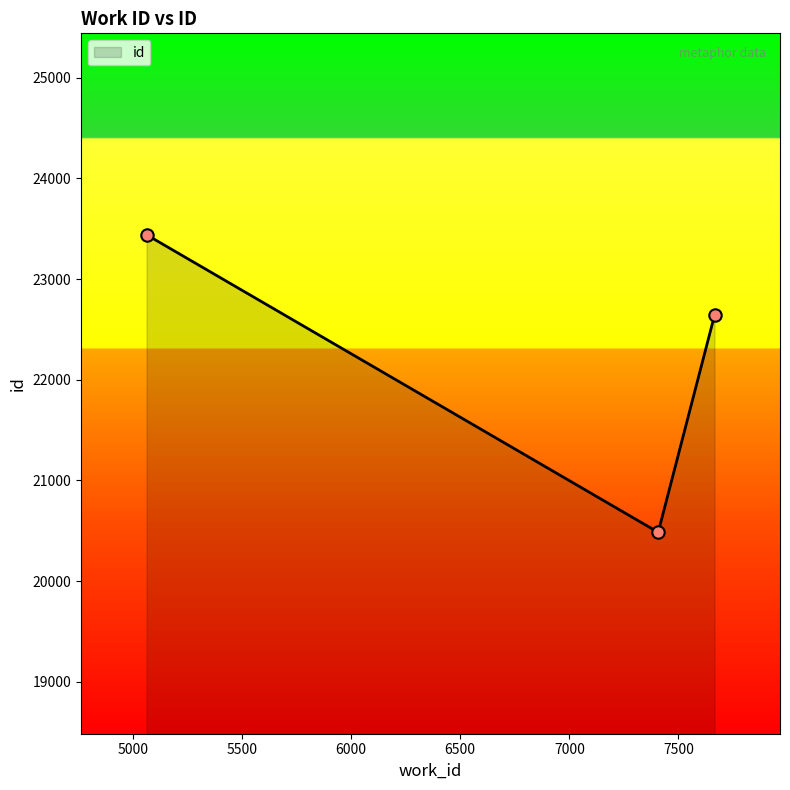

What is the smallest value displayed?

20485